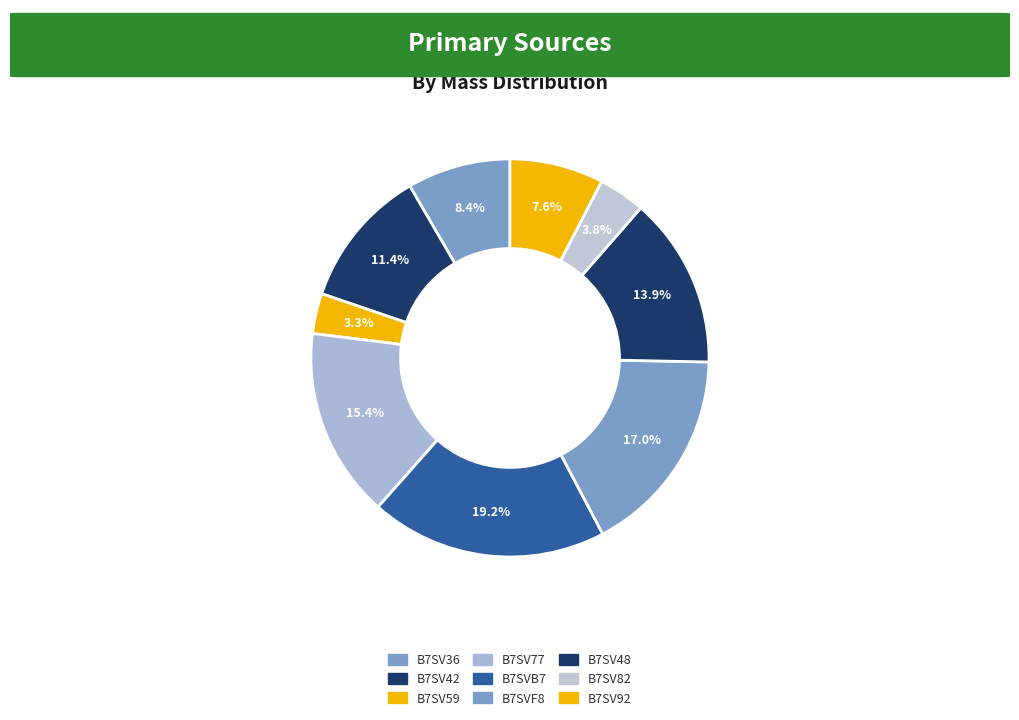

Is B7SV59 the majority of the pie?

No